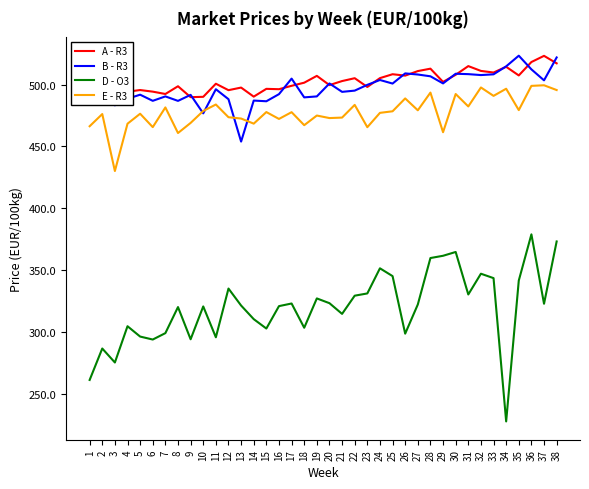

What is the lowest value of the A - R3 series?

489.8